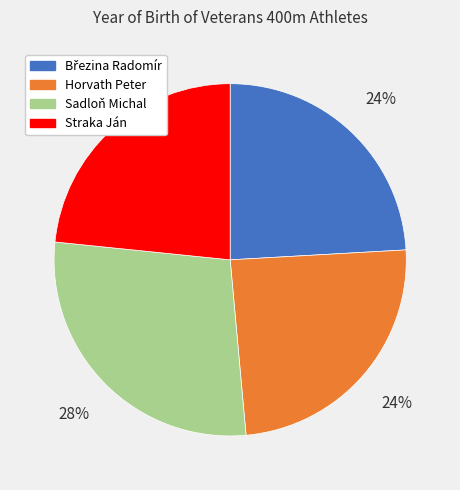

Approximately how many times larger is the value at Horvath Peter compared to Sadloň Michal?

0.9